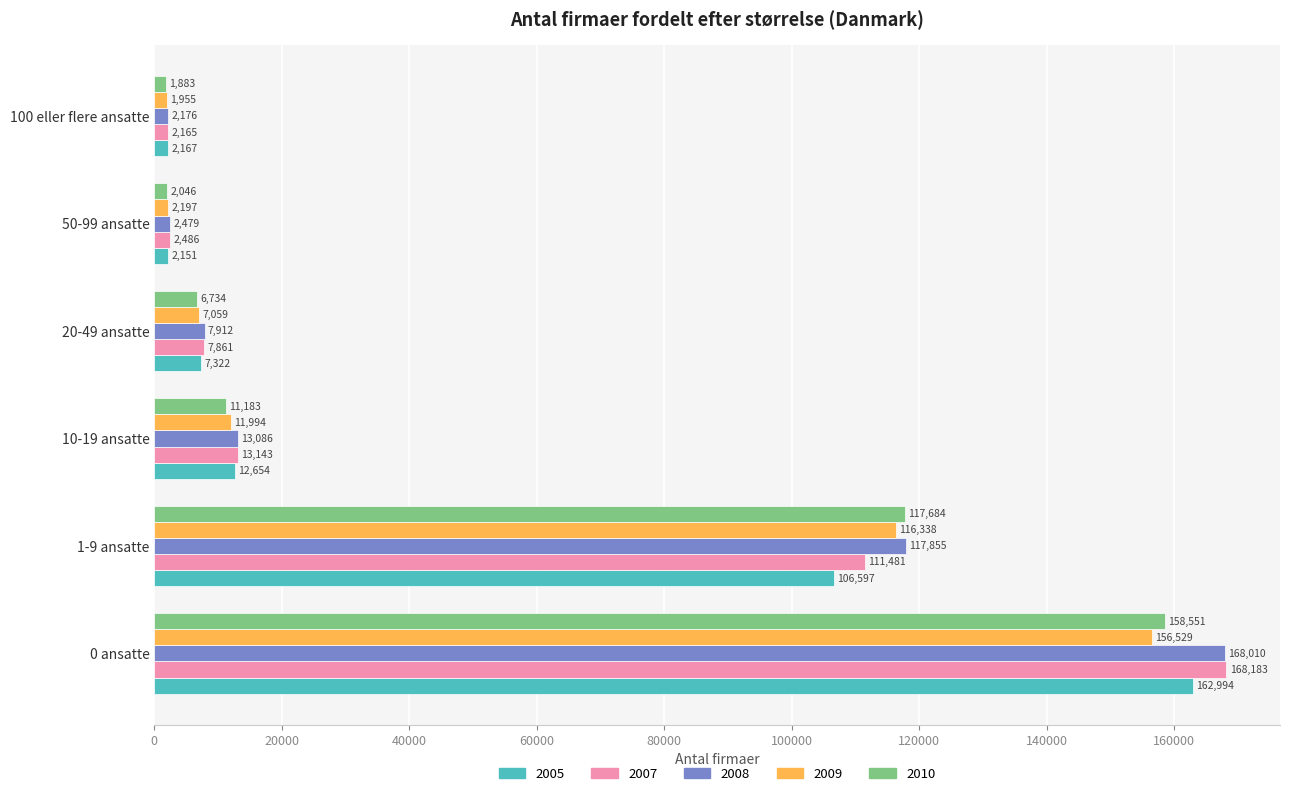

What is the difference between the highest and lowest values at 50-99 ansatte?

440